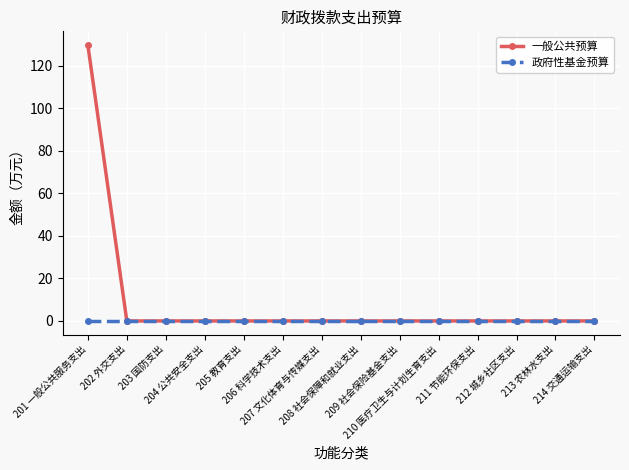

What is the maximum value shown in the chart?

129.6